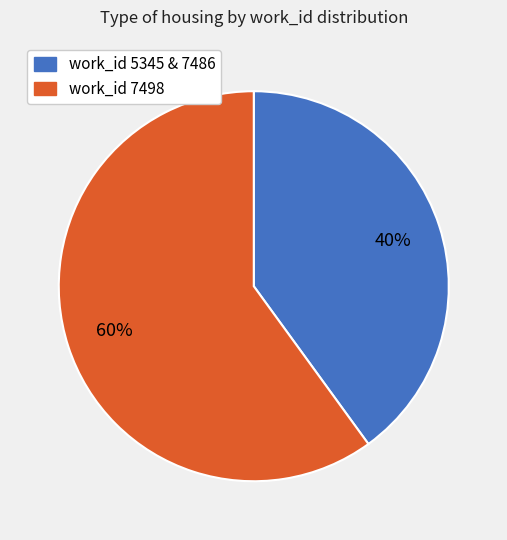

To the nearest percent, what is the average slice percentage?

50%